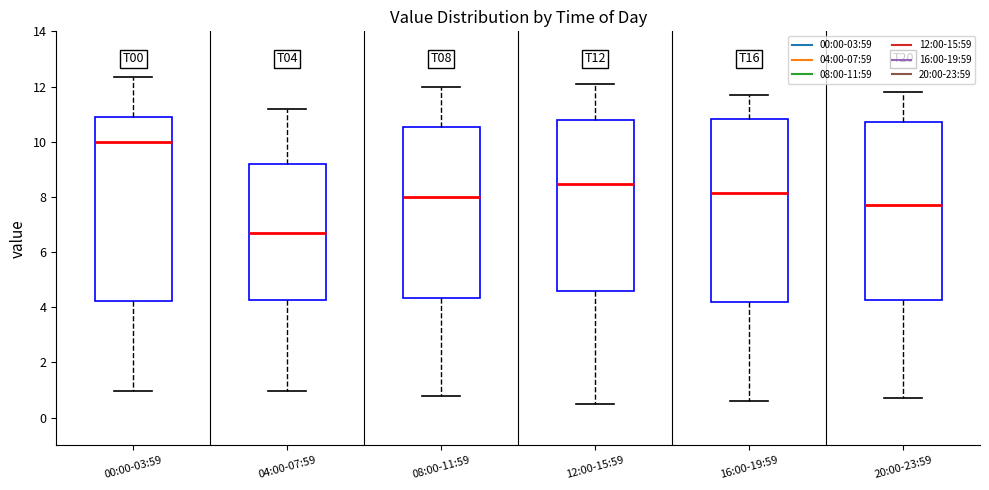

Reading left to right, read every box against the y-axis: the position of its median line, the range the box covers, and the ends of its whiskers. The values are not printed on the chart, so give them approximately, as read against the axis.

00:00-03:59: median 10.0, box 4.2 to 10.8, whiskers 1.0 to 12.4
04:00-07:59: median 6.8, box 4.2 to 9.2, whiskers 1.0 to 11.2
08:00-11:59: median 8.0, box 4.4 to 10.6, whiskers 0.8 to 12.0
12:00-15:59: median 8.4, box 4.6 to 10.8, whiskers 0.6 to 12.2
16:00-19:59: median 8.2, box 4.2 to 10.8, whiskers 0.6 to 11.8
20:00-23:59: median 7.8, box 4.2 to 10.8, whiskers 0.8 to 11.8